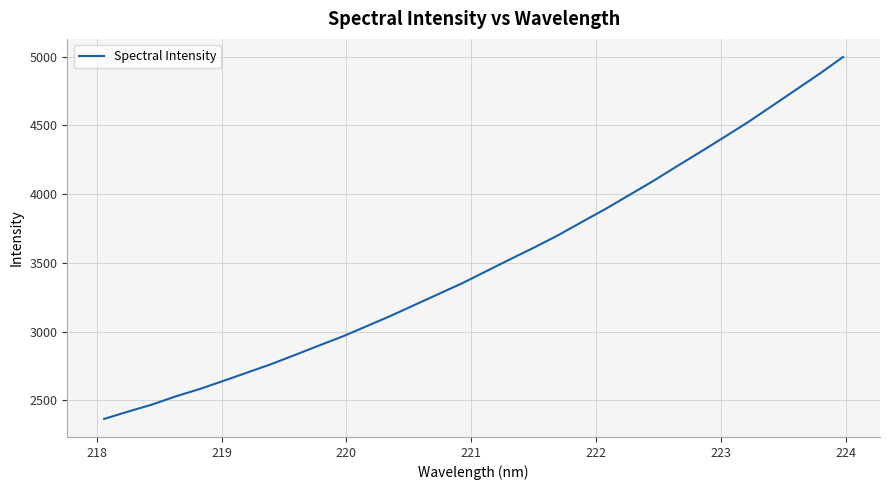

What is the minimum value shown in the chart?

2364.4